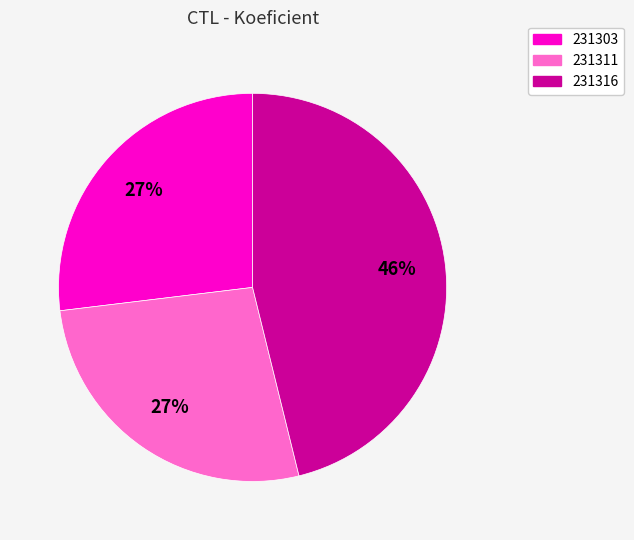

Which slice is the largest?

231316